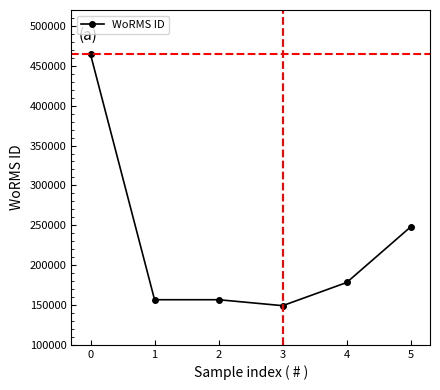

What is the average value?

225508